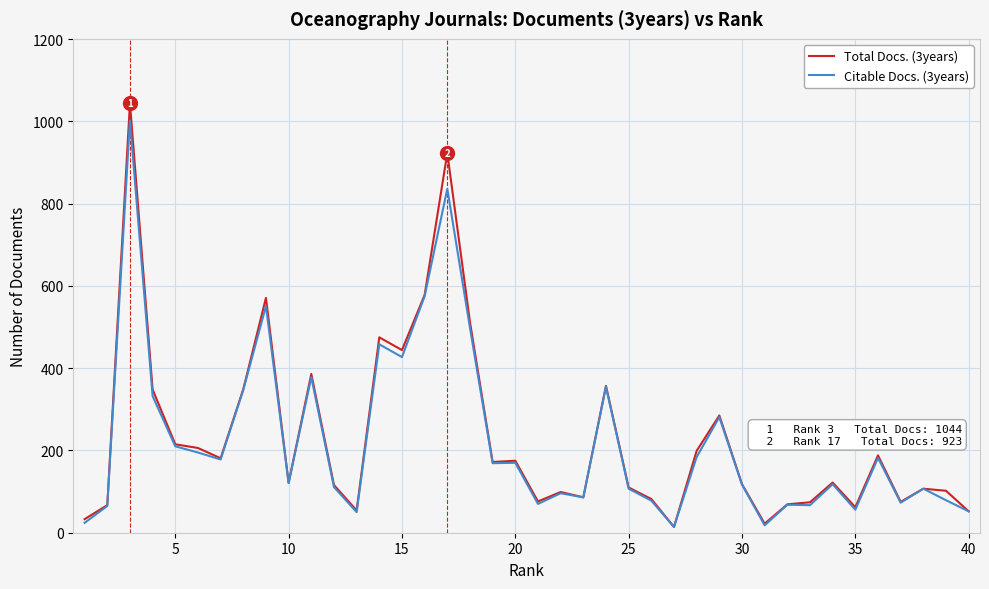

What is the maximum value shown in the chart?

1044